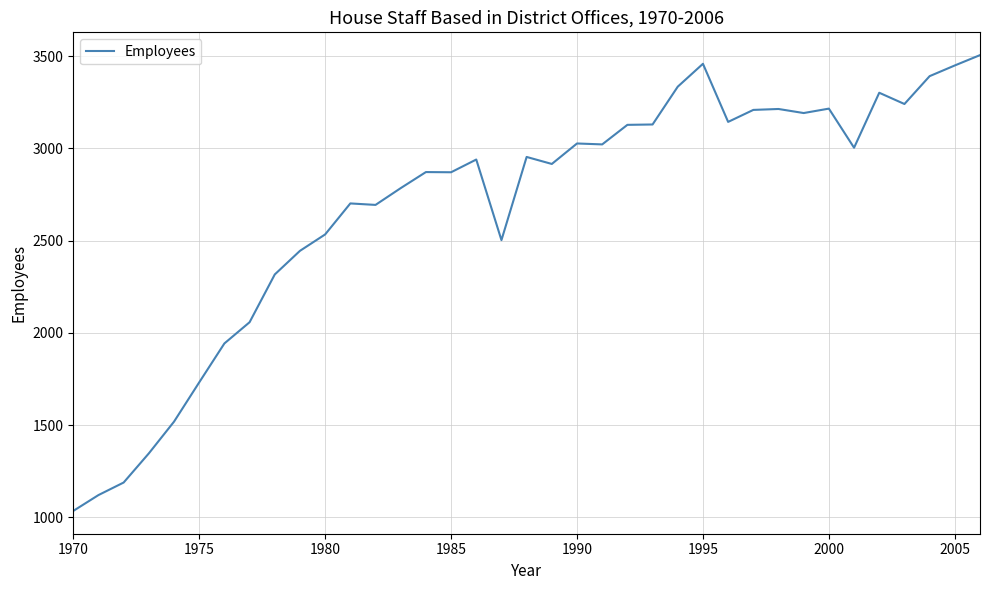

What is the maximum value shown in the chart?

3506